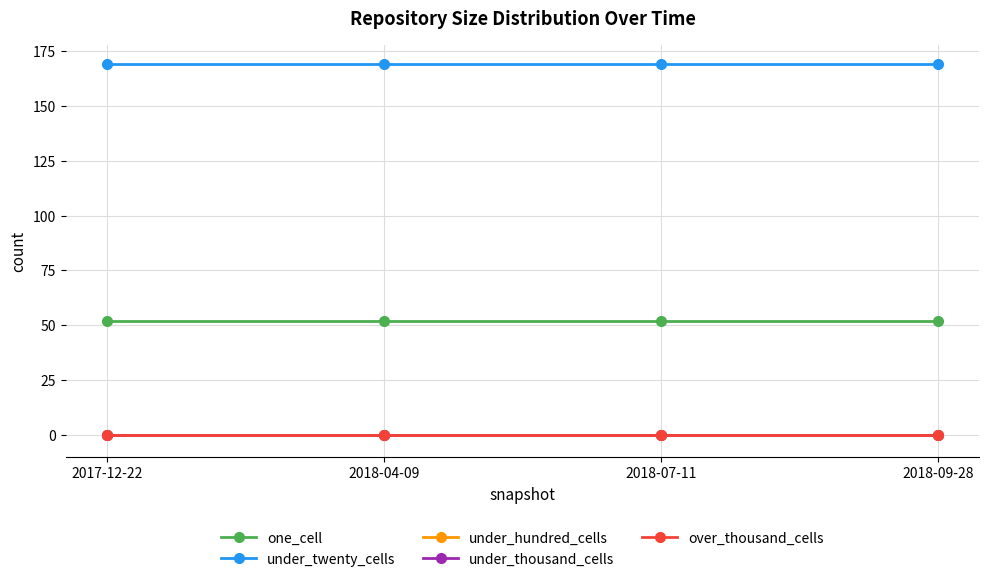

Does the chart have visible grid lines?

Yes